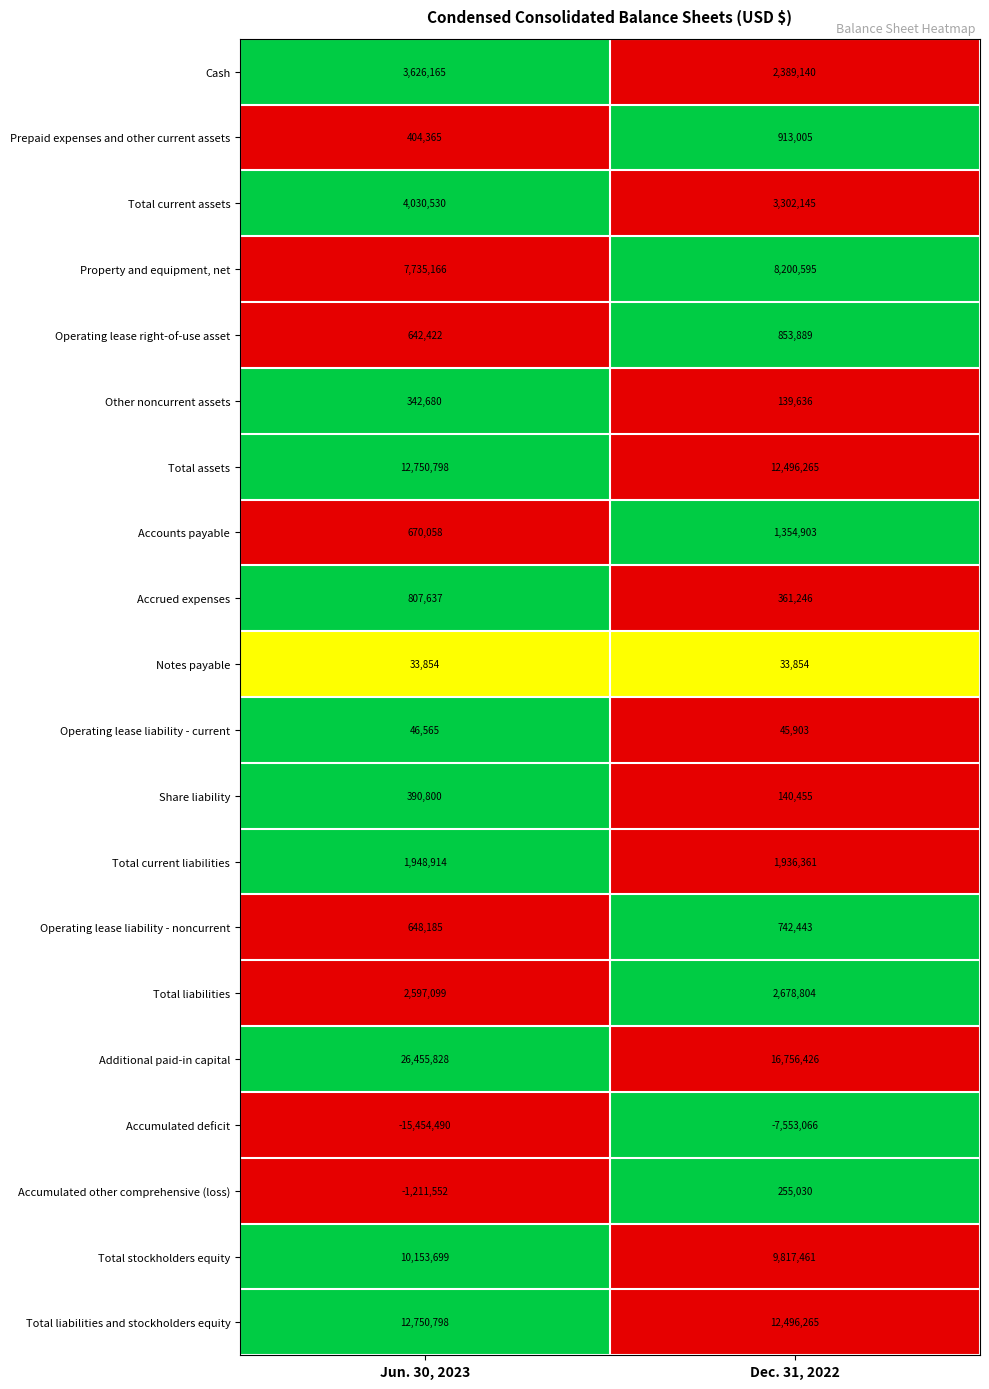

Rank the categories by Additional paid-in capital value from lowest to highest.

Dec. 31, 2022, Jun. 30, 2023